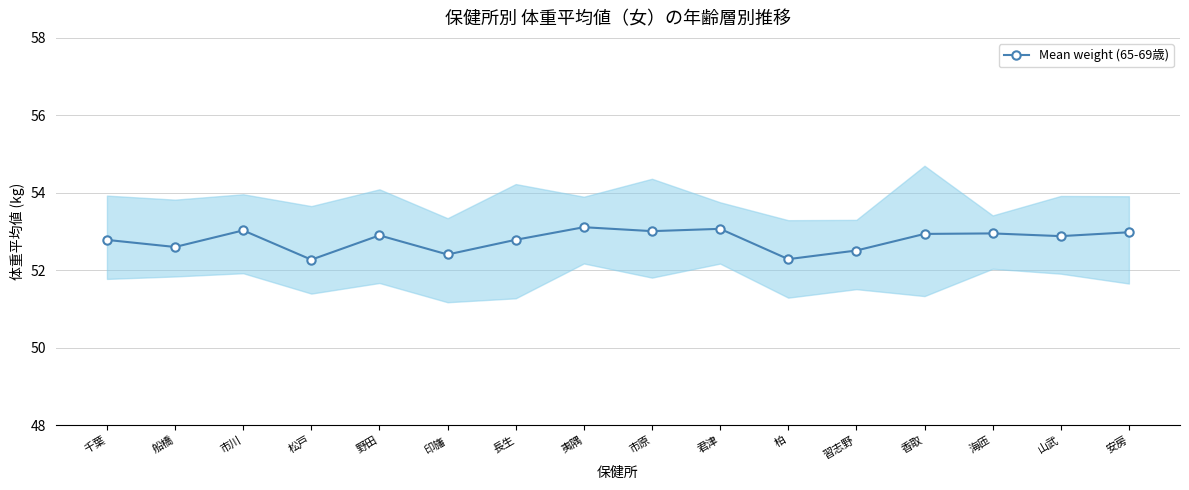

Does the chart have visible grid lines?

Yes